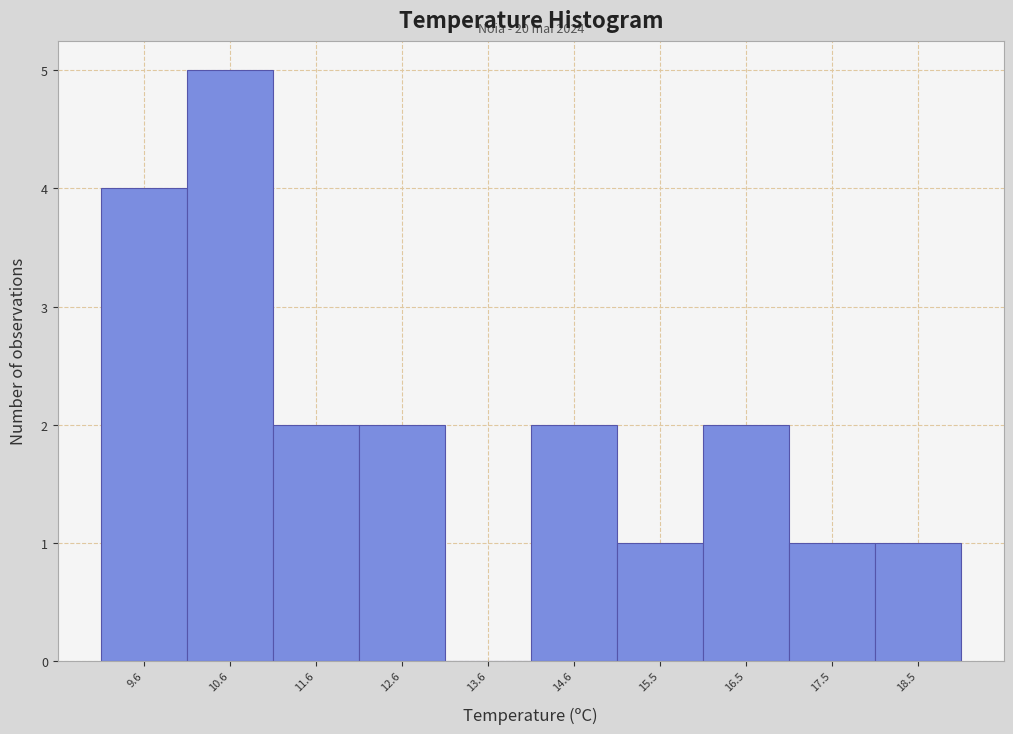

Reading right to left, what are all the values shown in this chart?

18.5=1	17.5=1	16.5=2	15.5=1	14.6=2	13.6=0	12.6=2	11.6=2	10.6=5	9.6=4